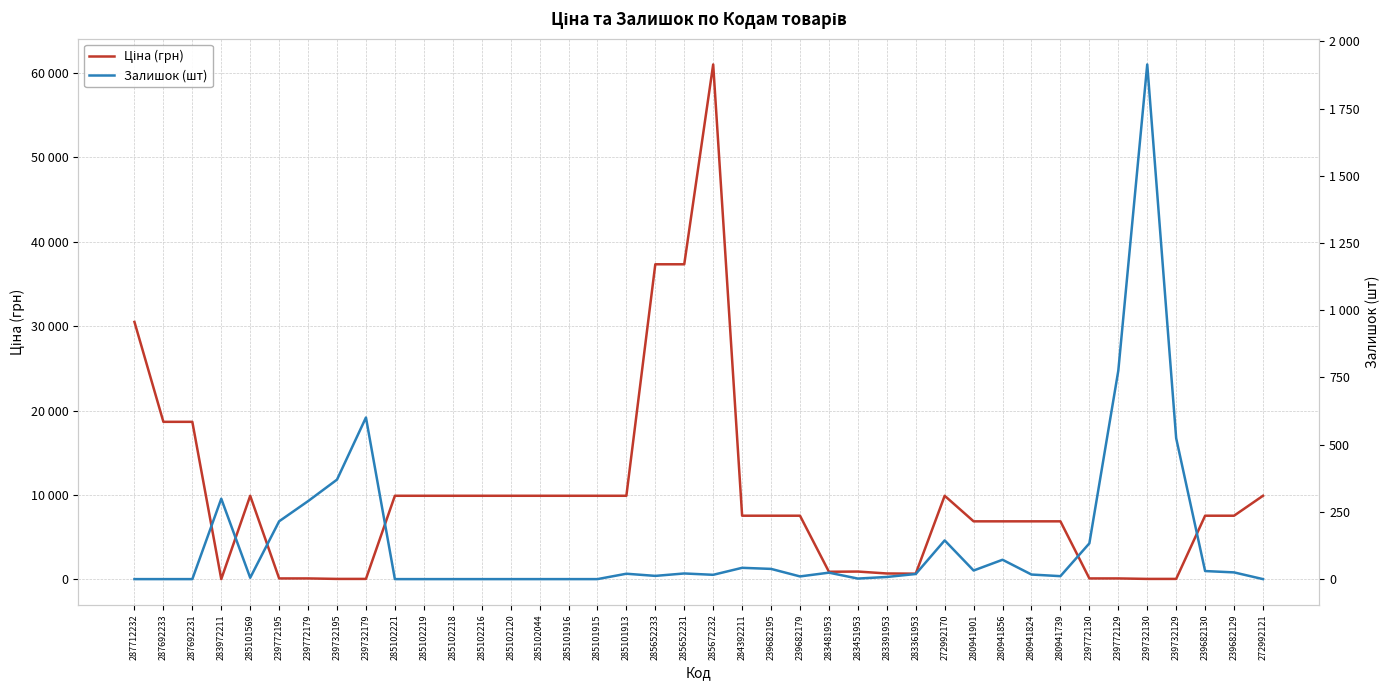

What is the label of the 18th point from the left?

285101913